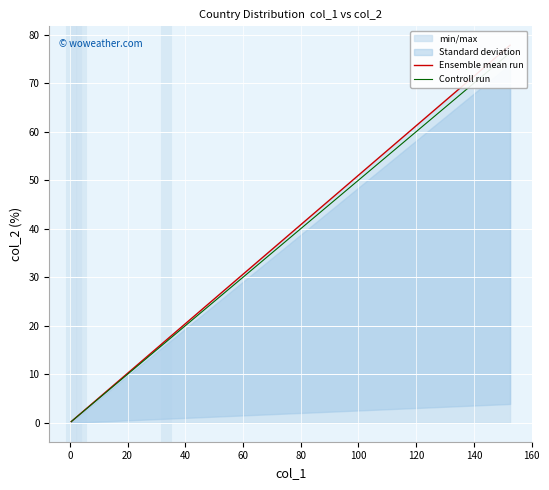

How many categories are shown in the chart?

11